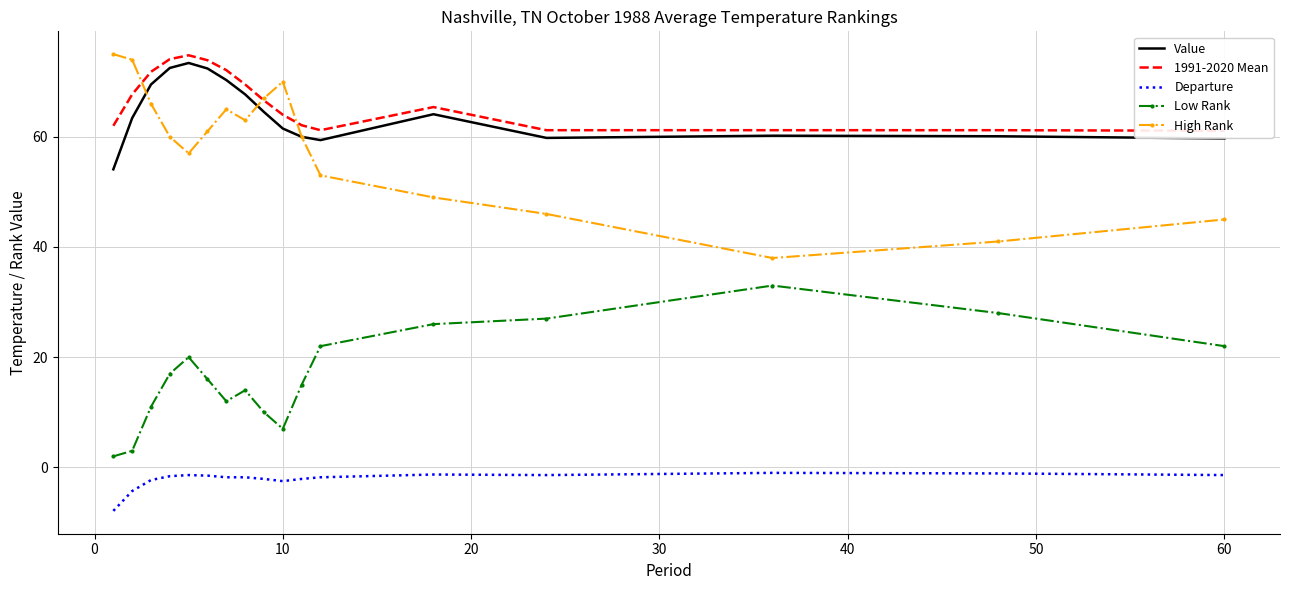

True or false: Departure and High Rank intersect in this chart.

False